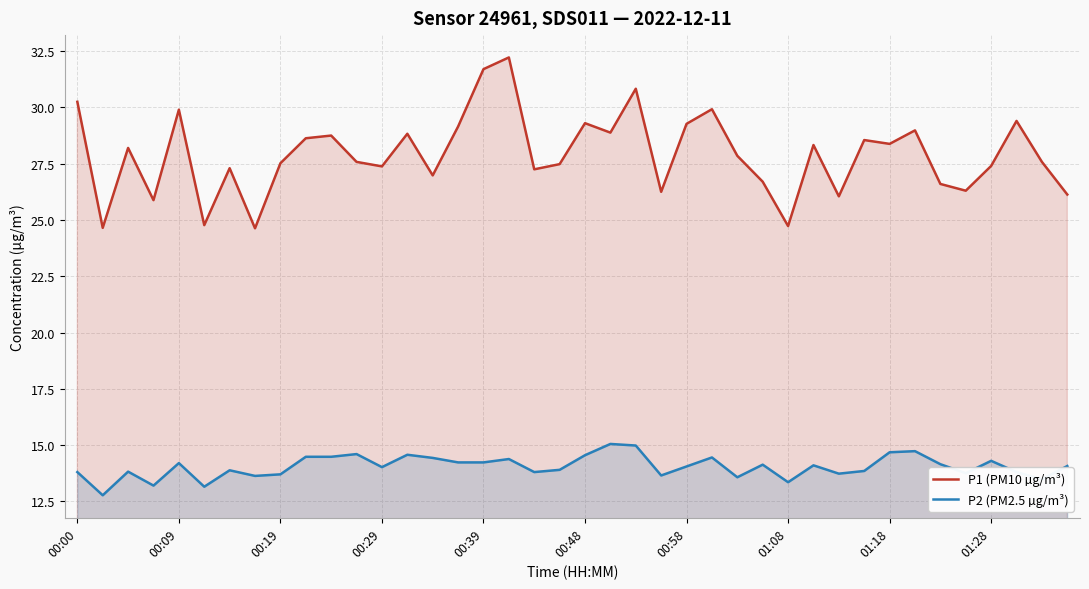

What is the spread (max minus min) of values at 26?

14.3